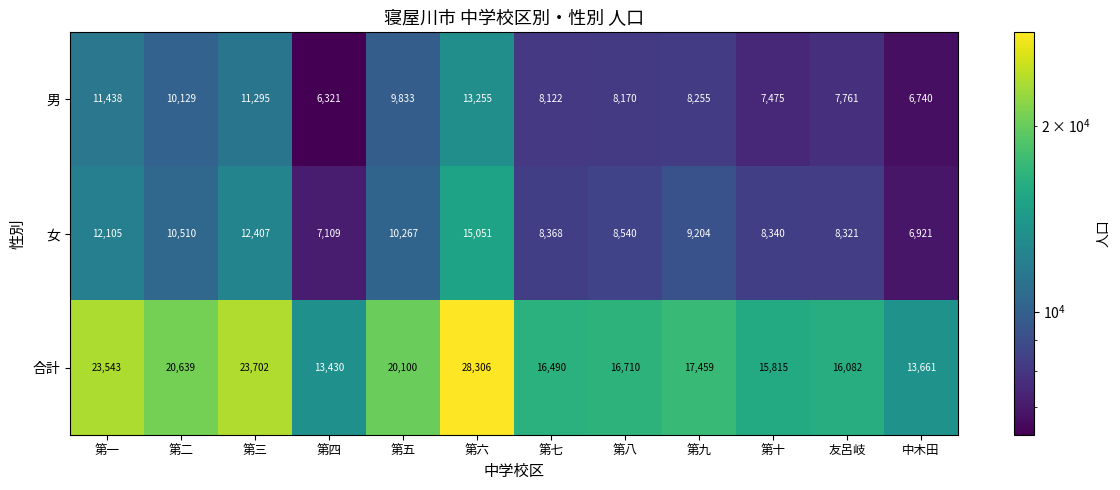

At which category does the chart reach its minimum across all series?

第四